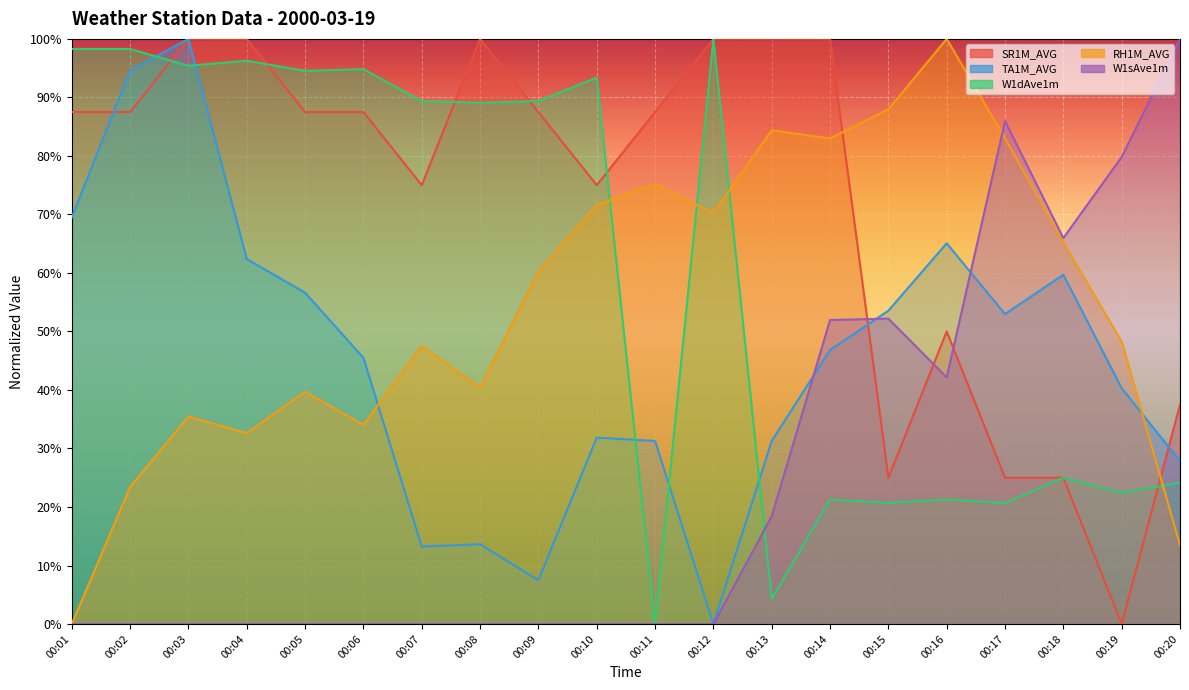

True or false: W1dAve1m has a value of 33.2 at 00:14.

False